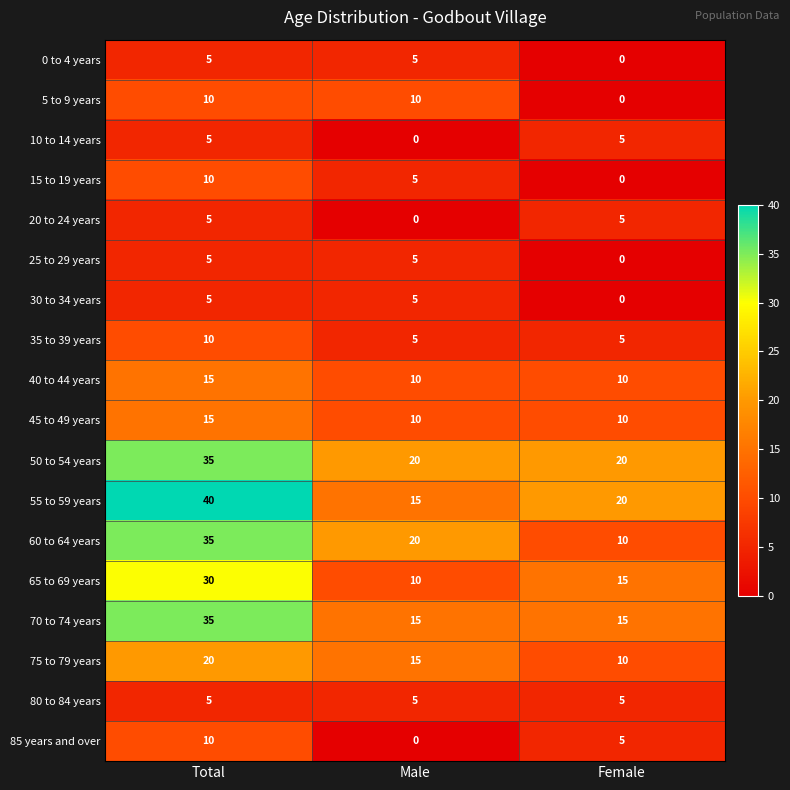

How many categories are shown in the chart?

3